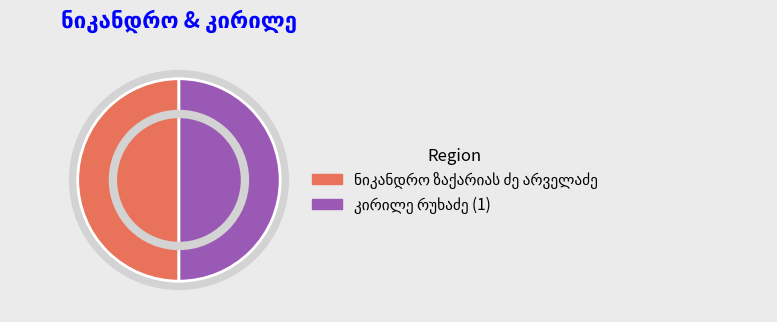

To the nearest percent, what percentage of the pie is ნიკანდრო ზაქარიას ძე არველაძე?

50%